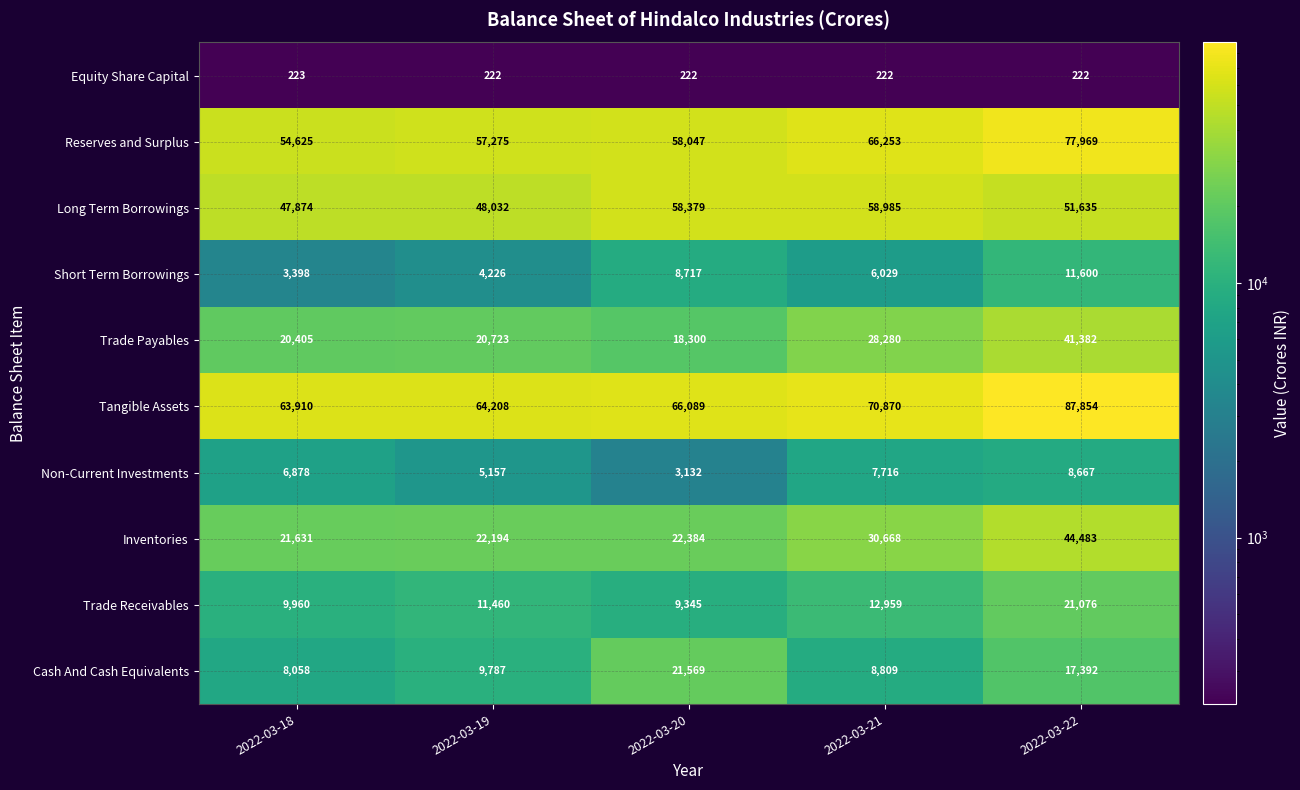

Rank the series at 2022-03-19 from lowest to highest value.

Equity Share Capital, Short Term Borrowings, Non-Current Investments, Cash And Cash Equivalents, Trade Receivables, Trade Payables, Inventories, Long Term Borrowings, Reserves and Surplus, Tangible Assets